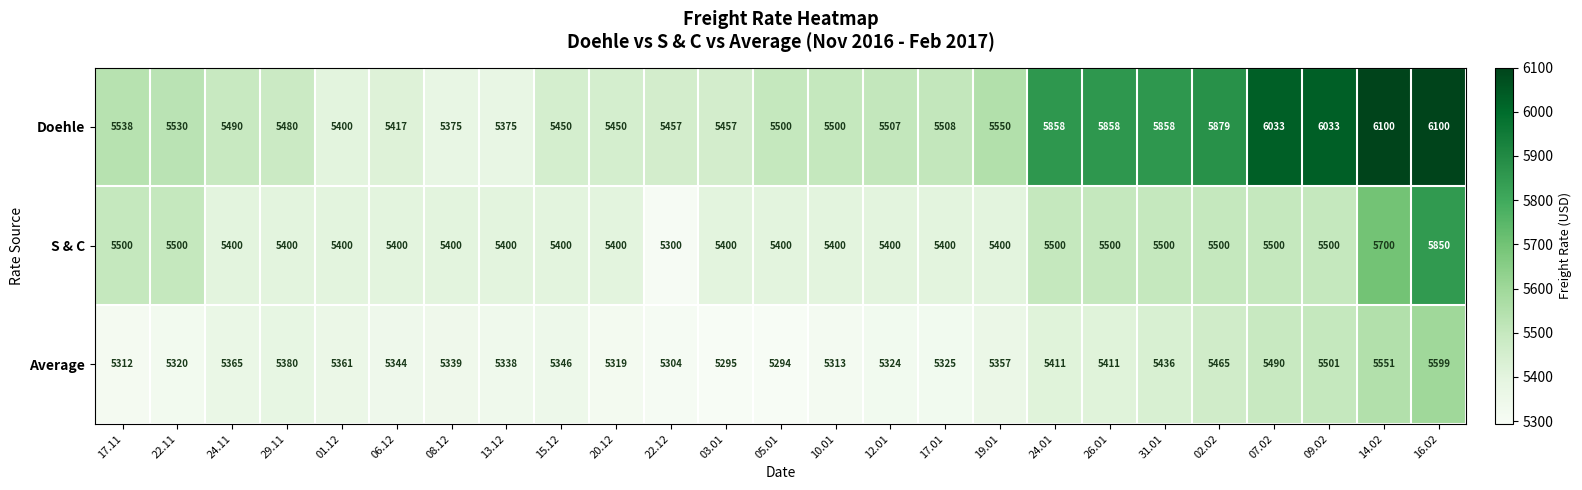

What is the difference between the Average values at 07.02 and 26.01?

79